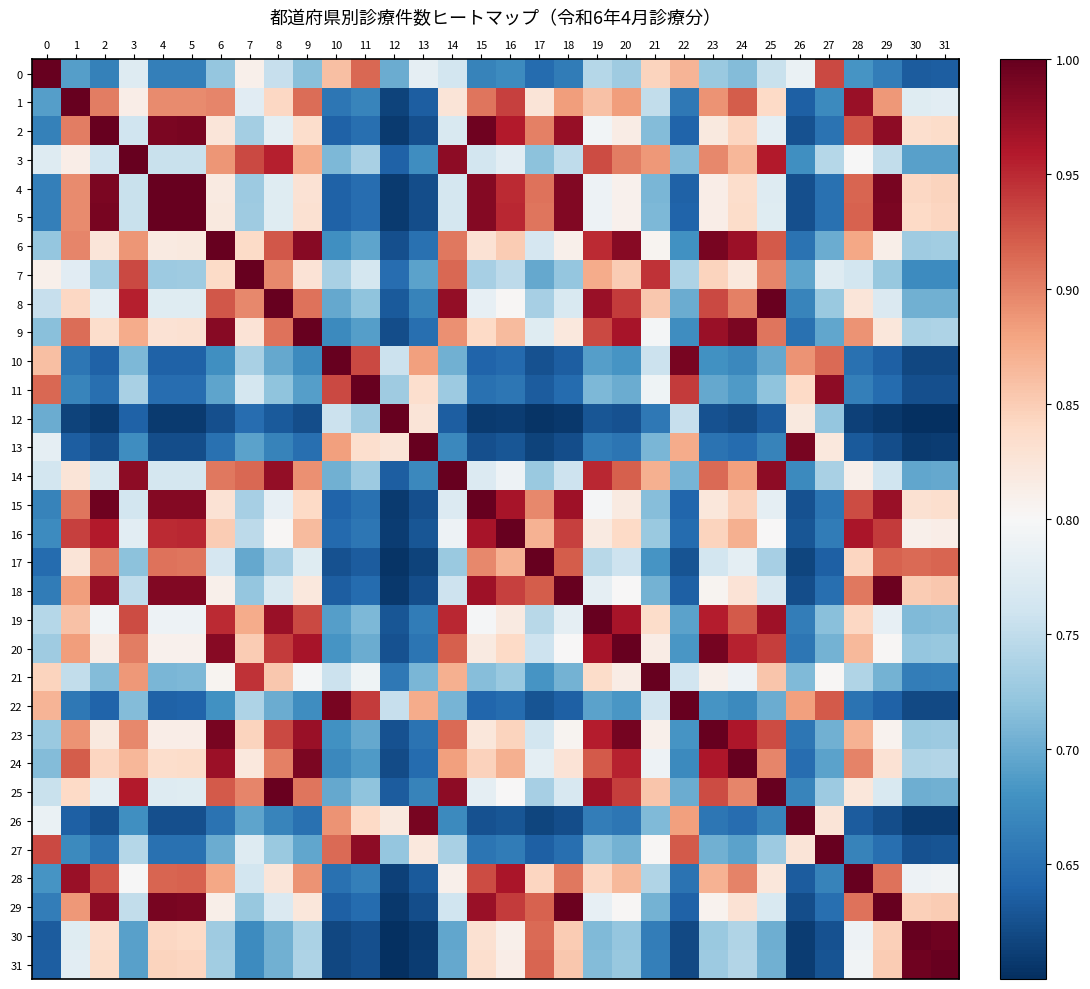

What is the spread (max minus min) of values at 28?

0.4